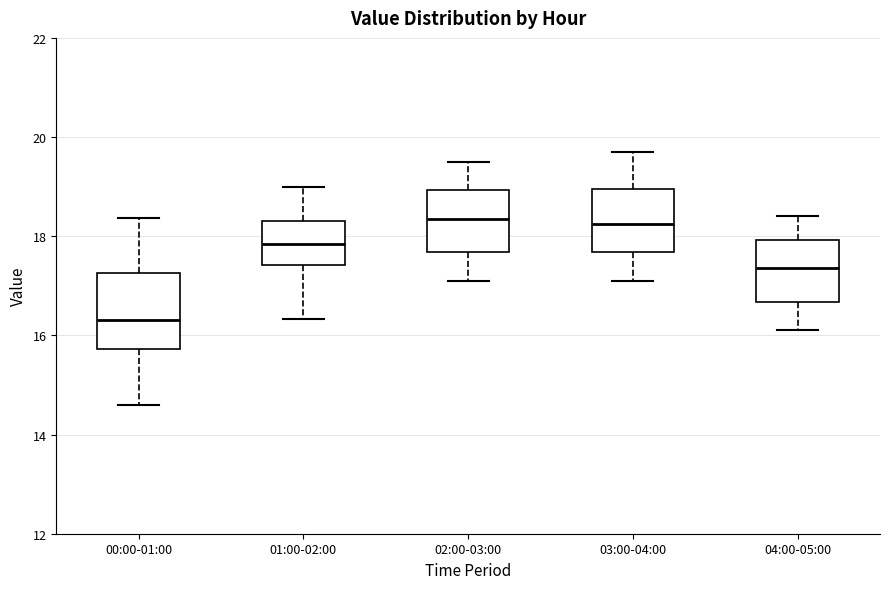

Where is the lower edge of the box for 01:00-02:00 on the y-axis? The values are not printed on the chart, so give them approximately, as read against the axis.

17.4